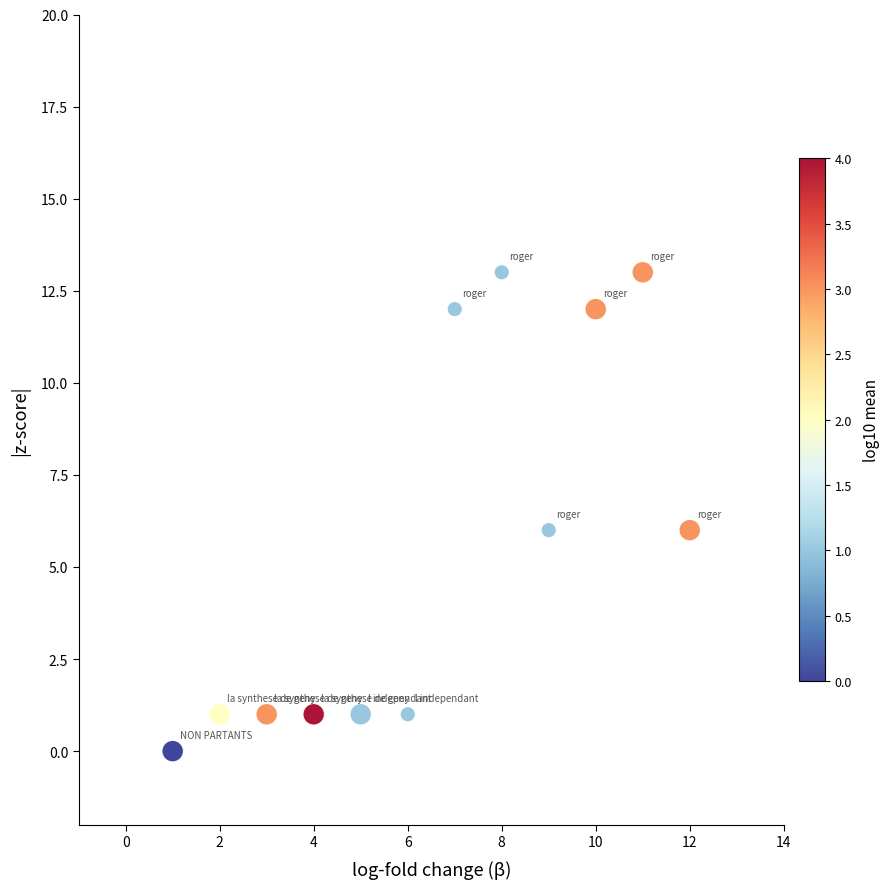

What is the range of X values (max minus min)?

11